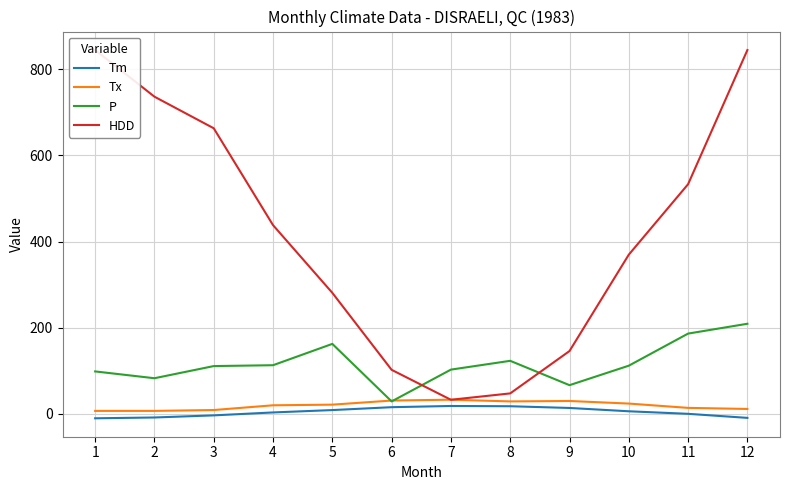

What is the approximate value of HDD at 7?

32.8